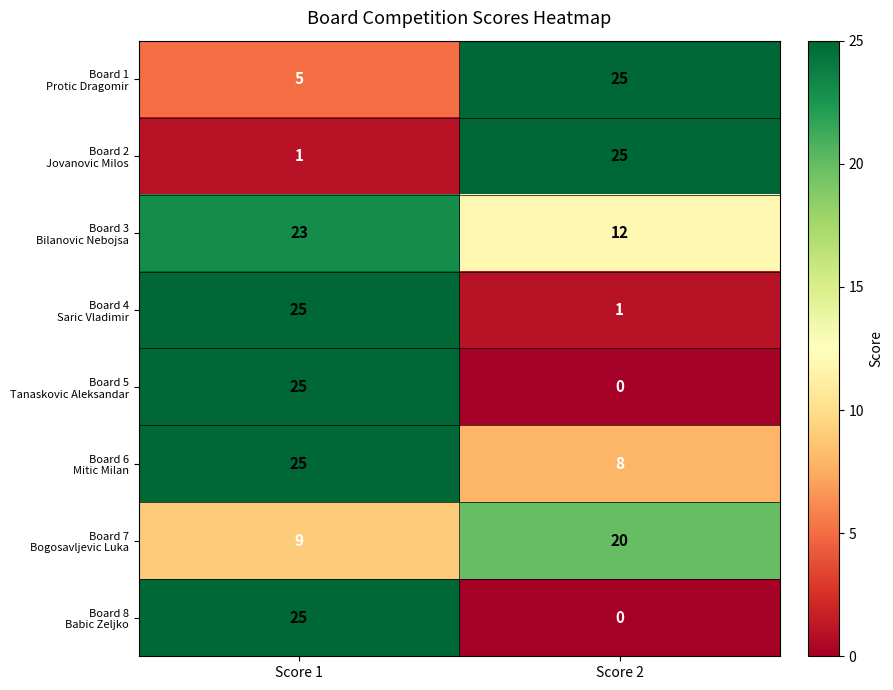

What is the total value across all series at Score 2?

91